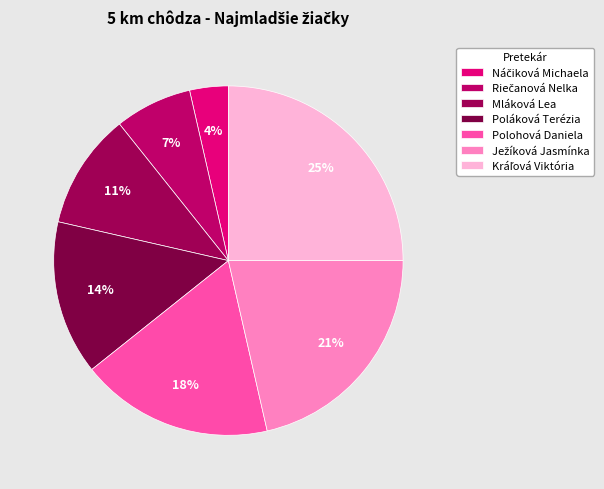

Is there any slice that represents more than half of the pie?

No